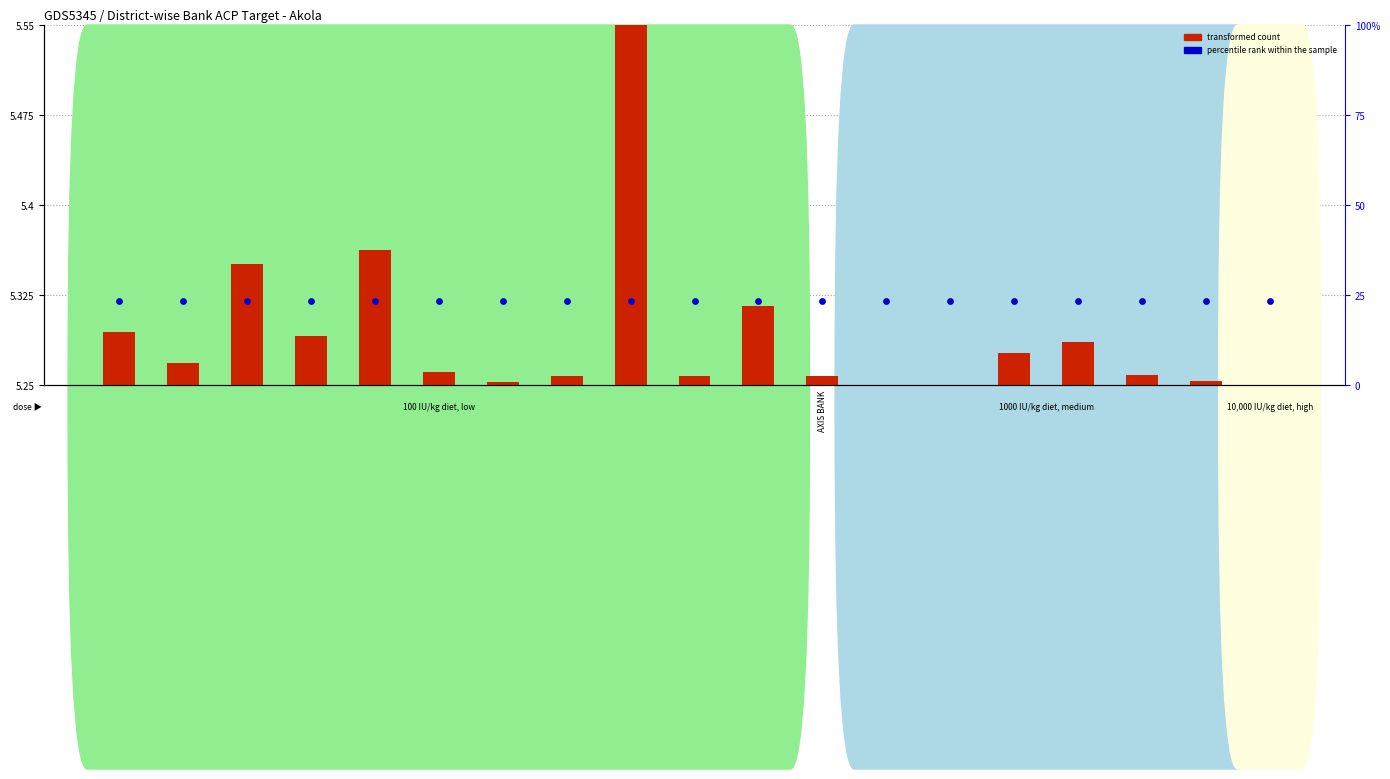

At which category is the sum across all series the highest?

STATE BANK OF INDIA